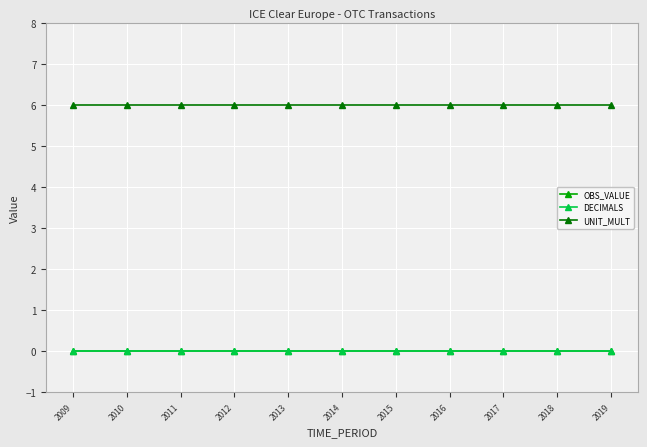

What is the sum of all UNIT_MULT values?

66